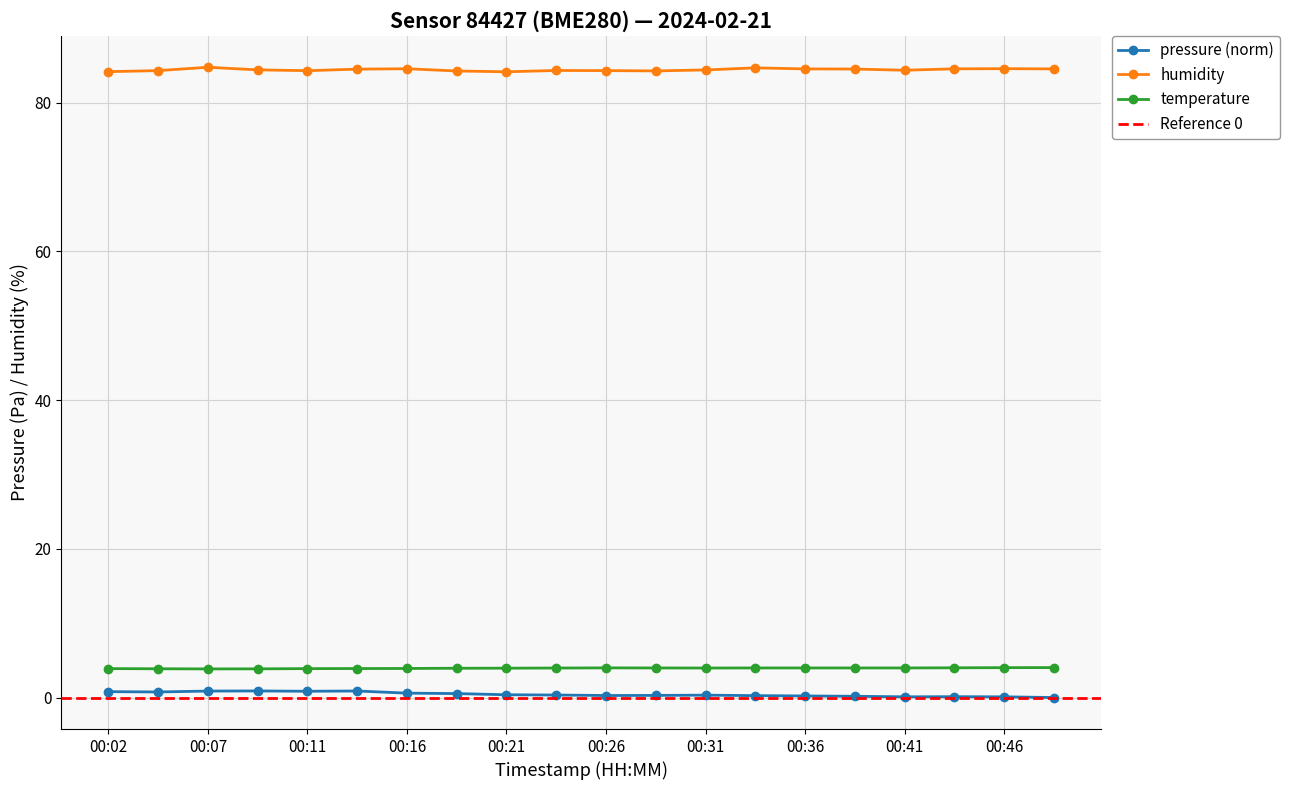

What is the sum of the pressure values at 00:07 and 00:16?

1.5